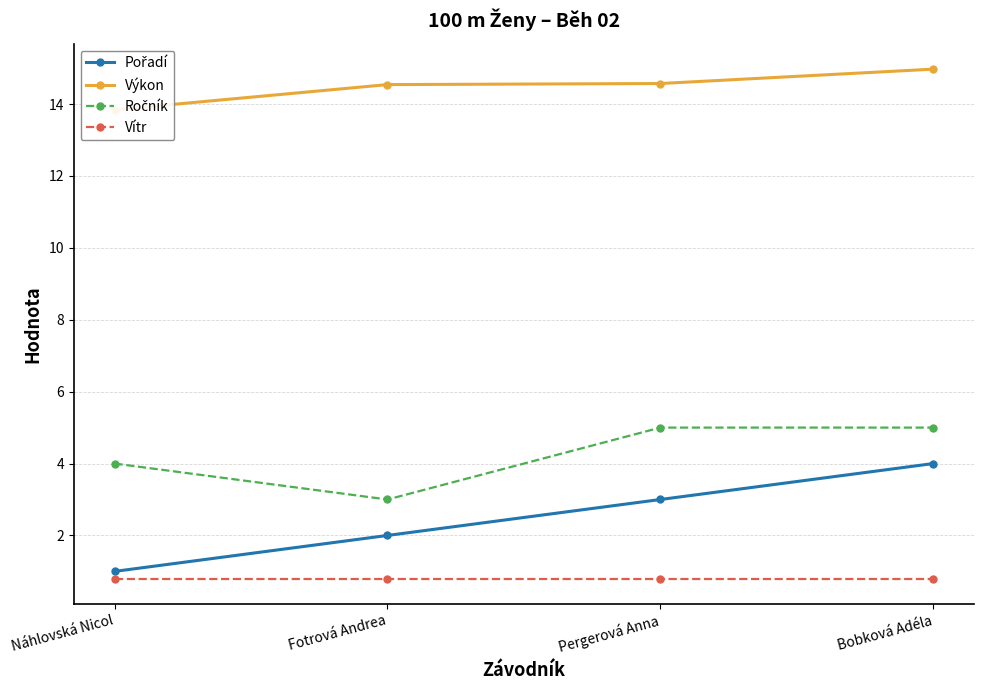

What is the sum of the Pořadí values at Pergerová Anna and Bobková Adéla?

7.0